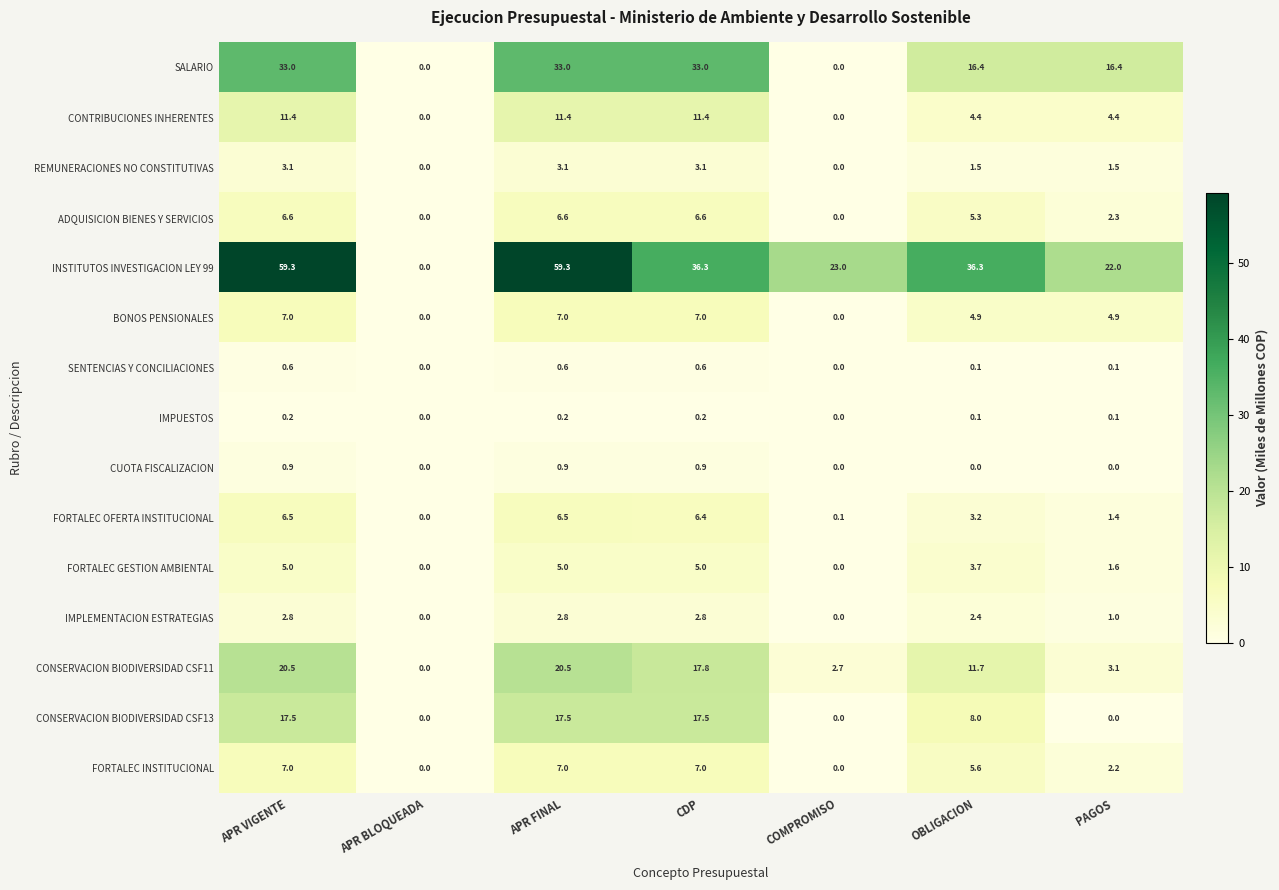

What is the maximum value for CONSERVACION BIODIVERSIDAD CSF11?

20.5